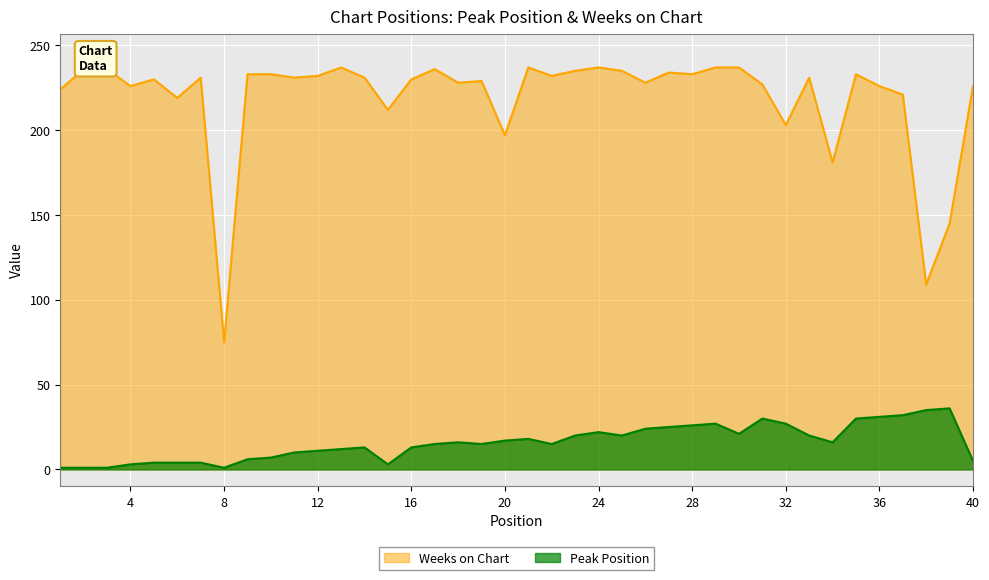

How many interior local peaks does the Peak Position series have?

7